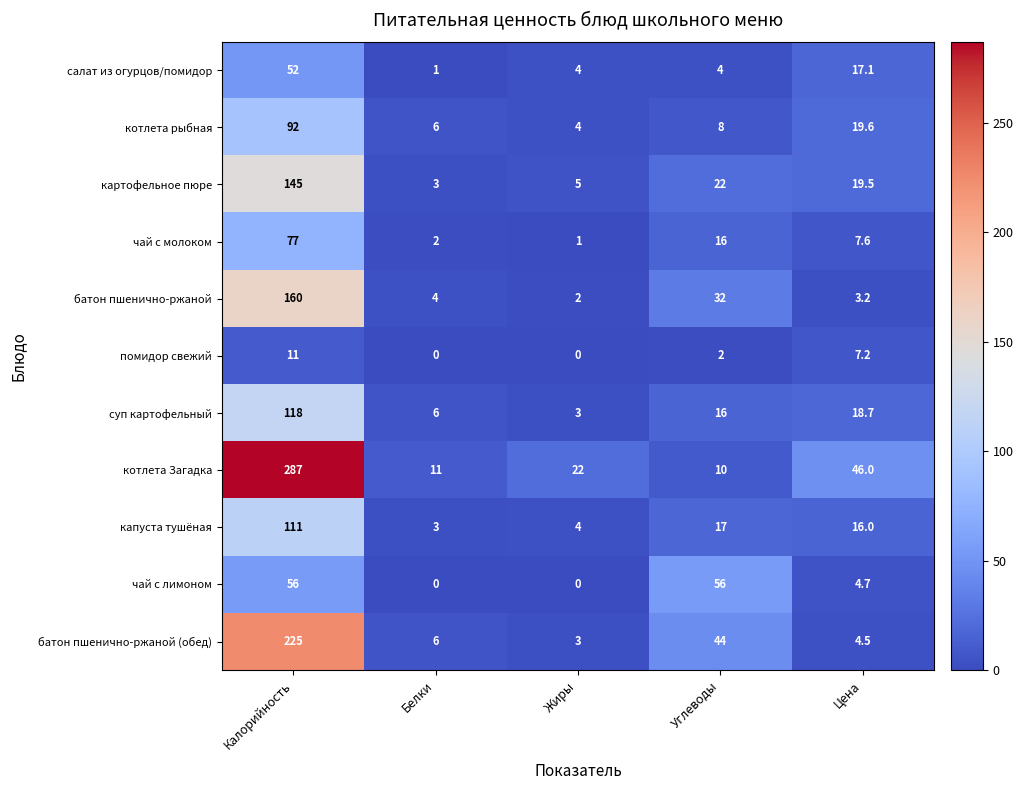

Which series has the largest range (max minus min)?

котлета Загадка